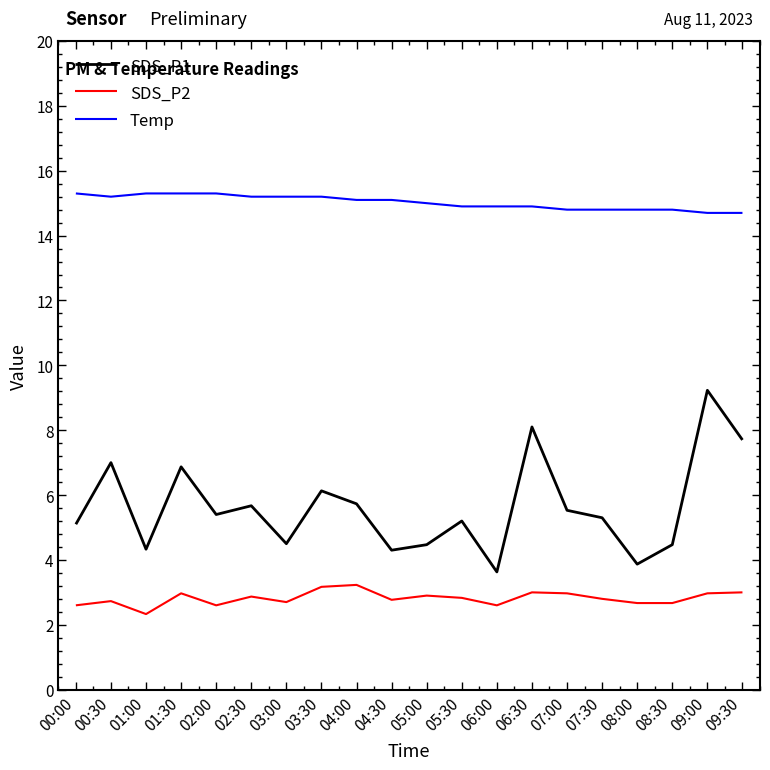

Rank the series by their average value, from highest to lowest.

Temp, SDS_P1, SDS_P2